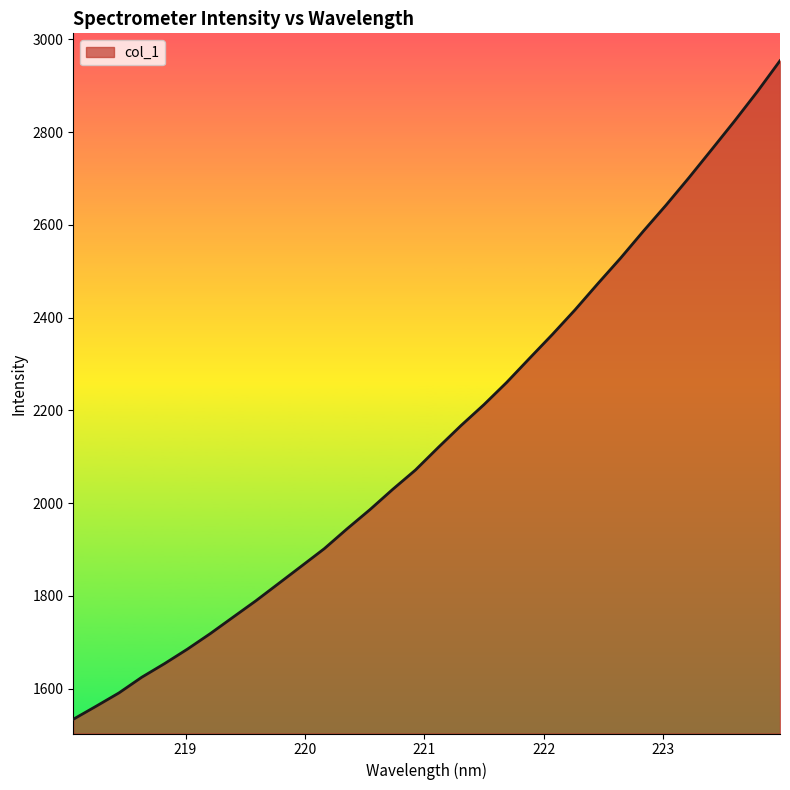

What is the smallest value displayed?

1533.7